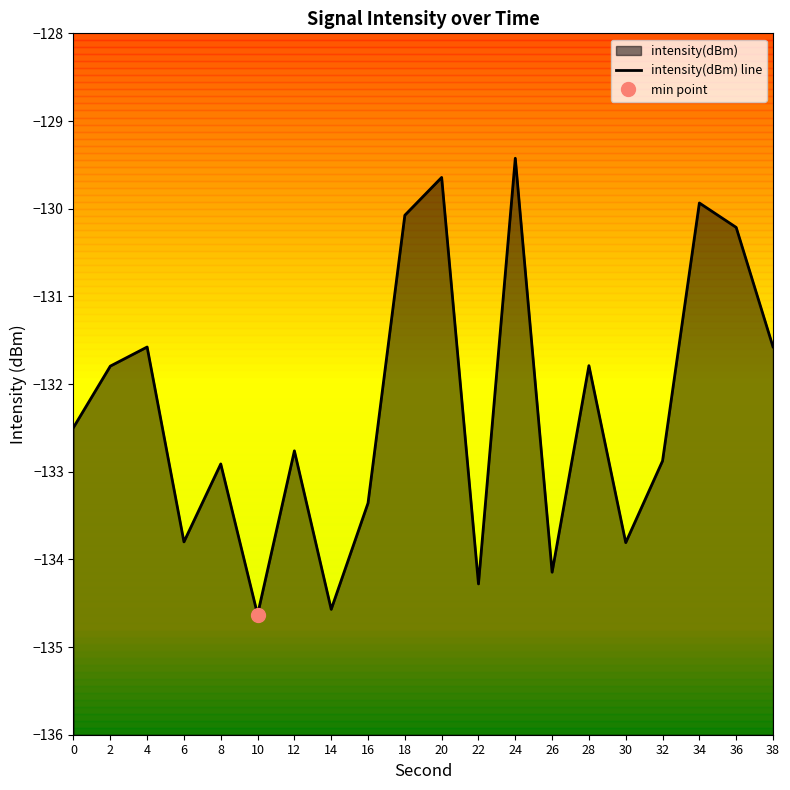

Reading left to right, transcribe all the data shown in this chart.

-132.5	-131.8	-131.6	-133.8	-132.9	-134.6	-132.8	-134.6	-133.4	-130.1	-129.6	-134.3	-129.4	-134.1	-131.8	-133.8	-132.9	-129.9	-130.2	-131.6